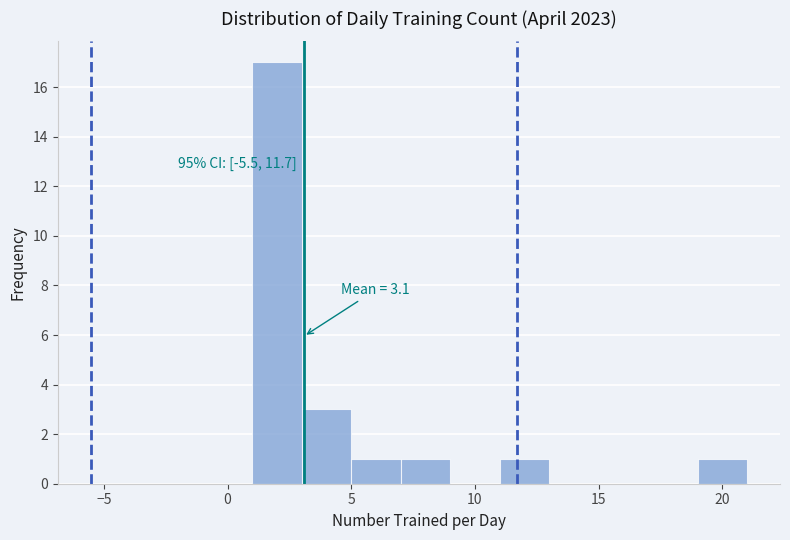

Which range on the x-axis has the tallest bar?

1 to 3